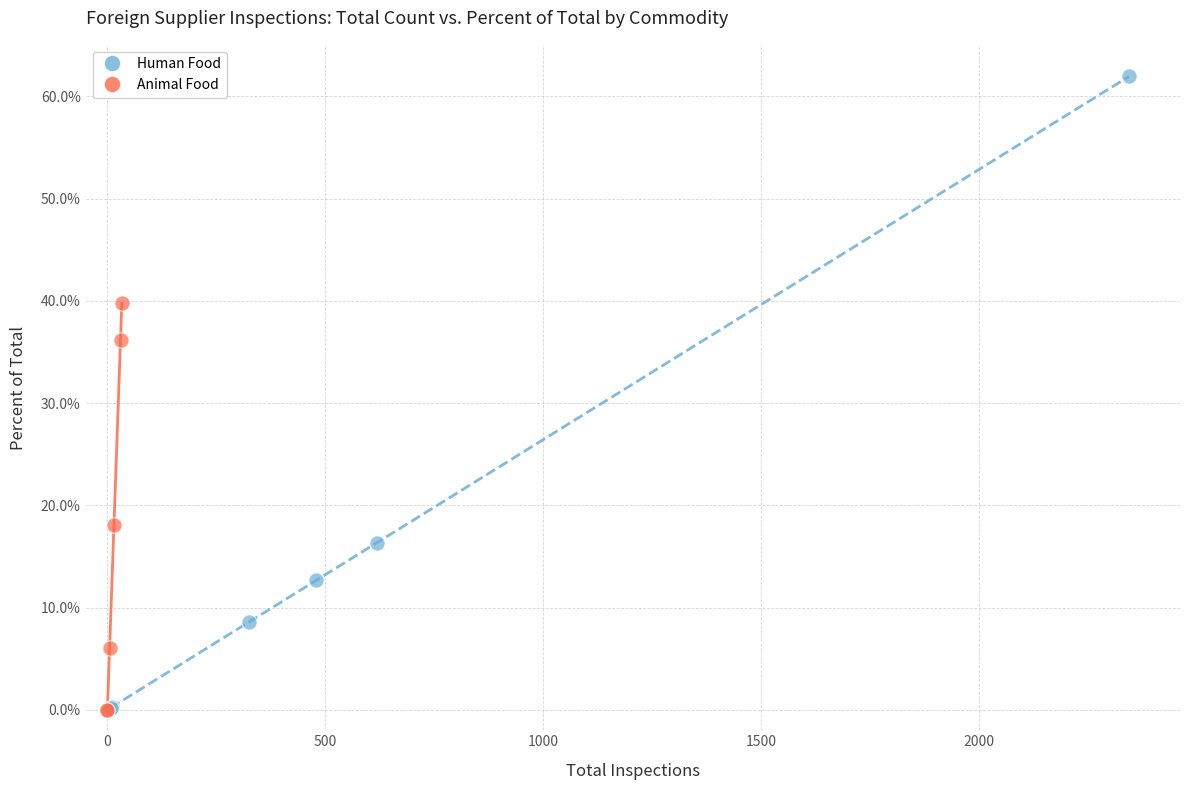

Which series has the widest spread of Y values?

Human Food